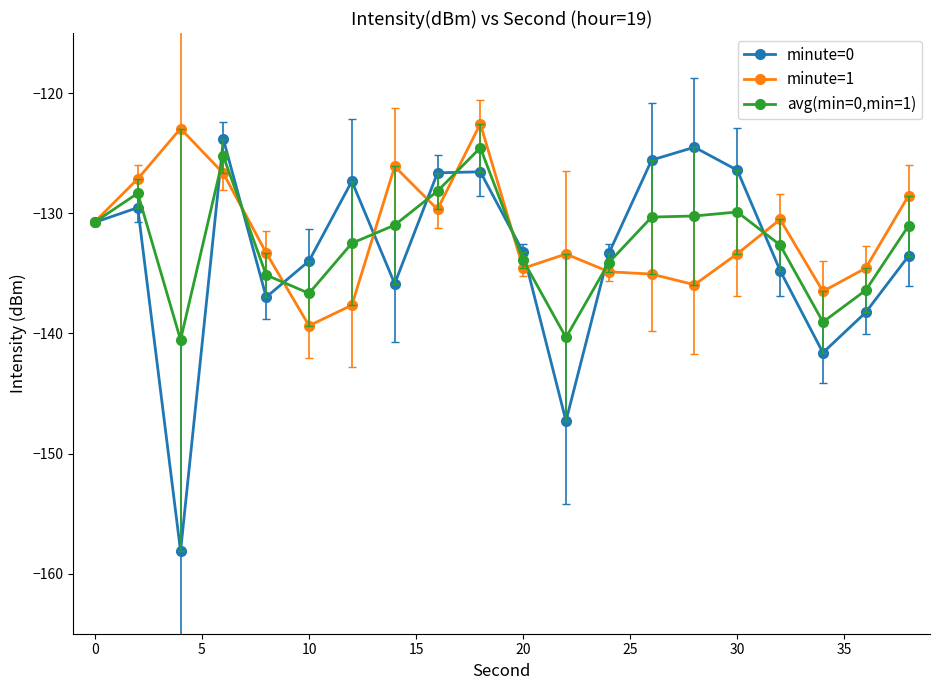

Which series has the widest spread of values?

minute=0